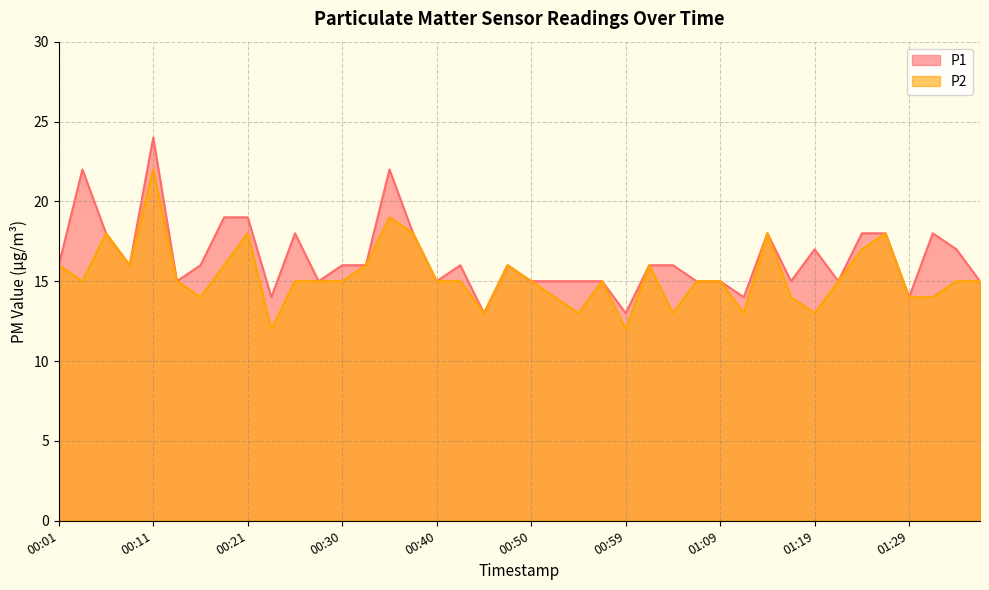

Which series has the largest total across all categories?

P1